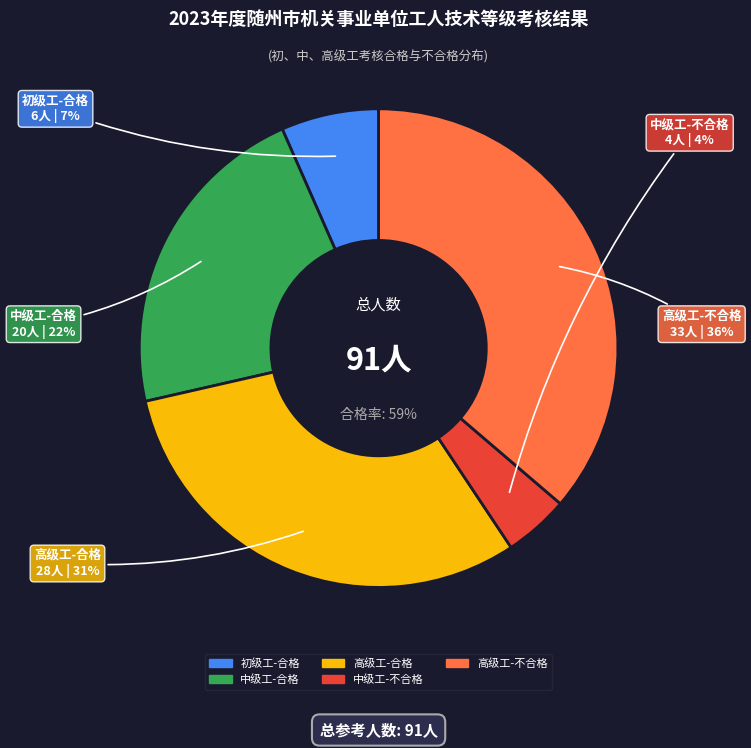

Approximately how many times larger is the value at 初级工-合格 compared to 中级工-不合格?

1.5